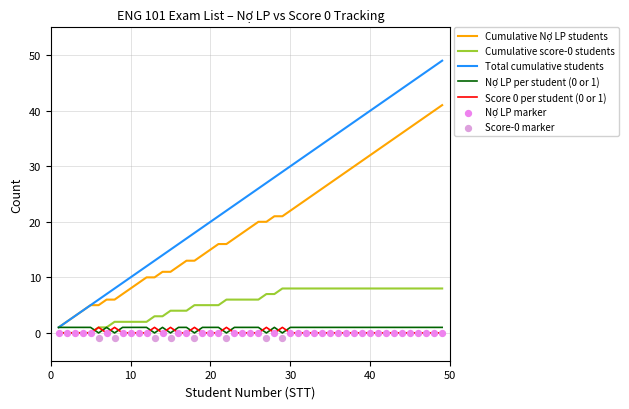

After their last crossing, which series has the higher values: Score 0 per student (0 or 1) or Nợ LP per student (0 or 1)?

Nợ LP per student (0 or 1)